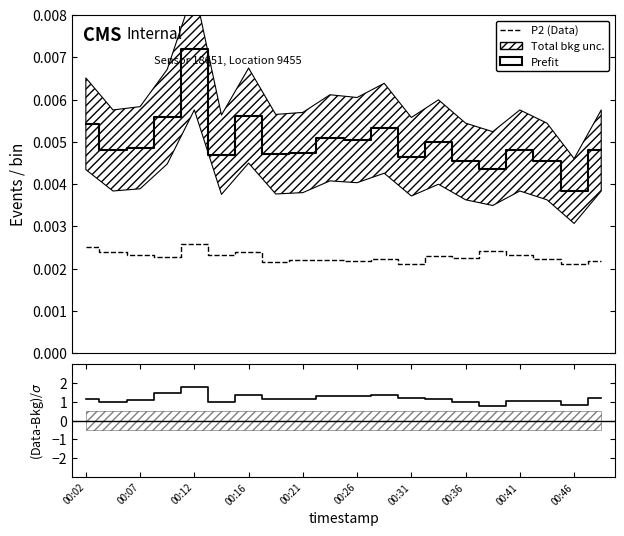

True or false: (P1-P2)/P2 and Prefit intersect in this chart.

False